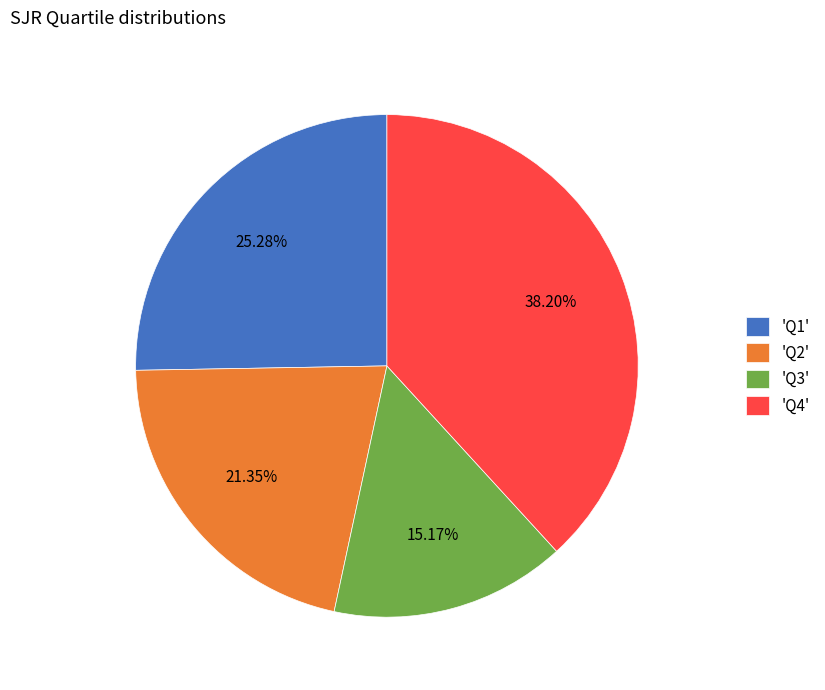

Which slice is the smallest?

'Q3'